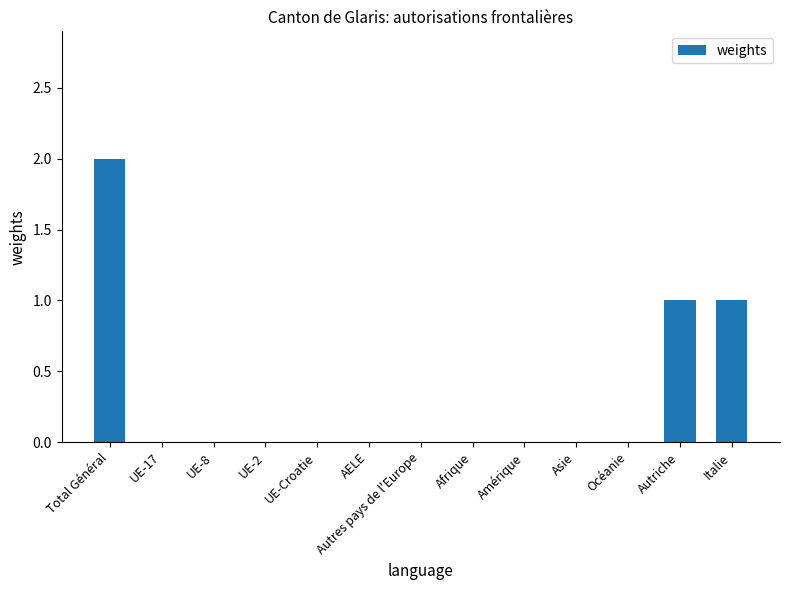

Are the bars horizontal?

No